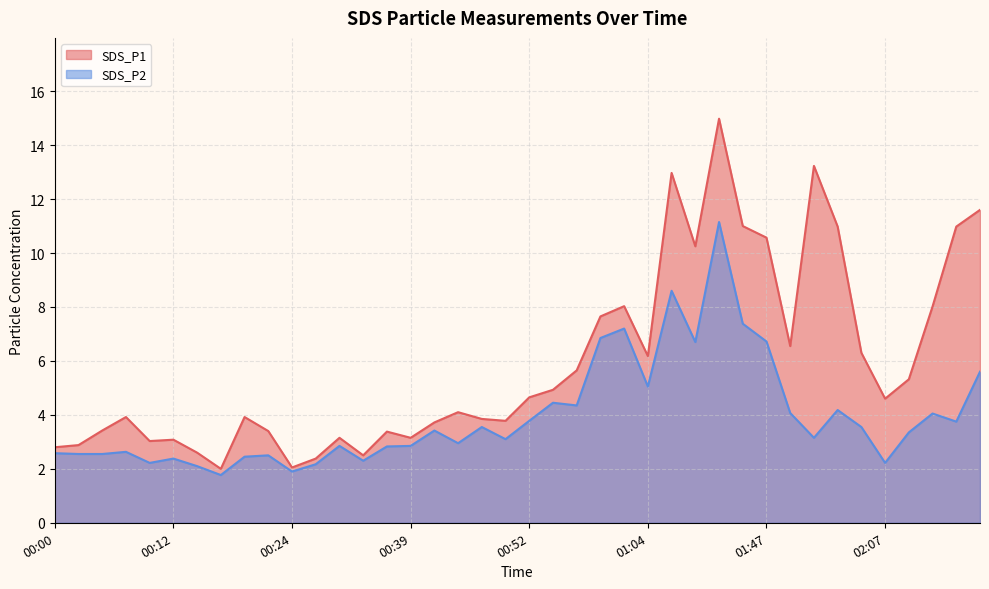

At which category does SDS_P2 reach its first local valley?

00:10